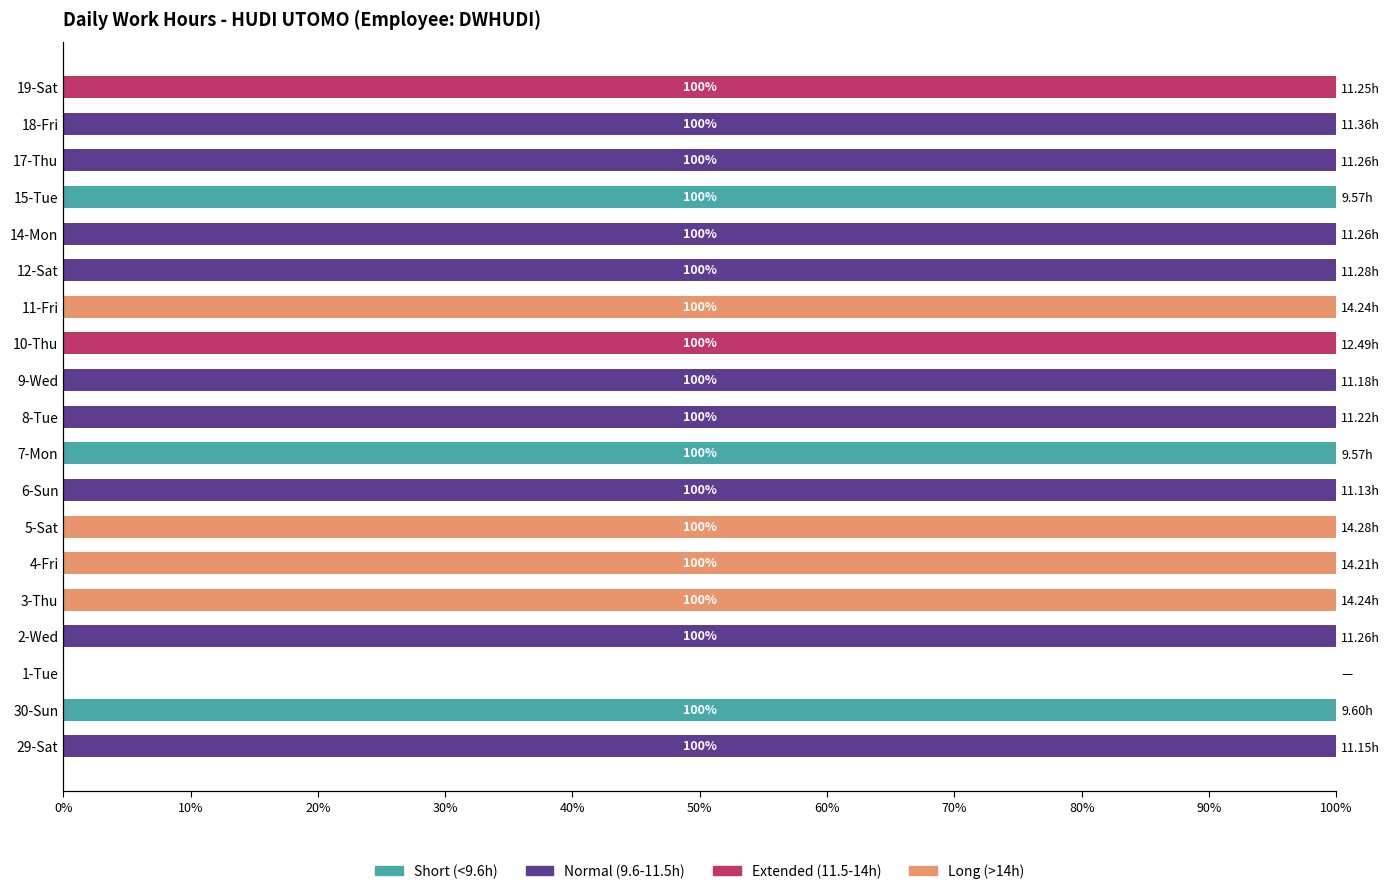

True or false: Short (<9.6h) has a value of 60 at 8-Tue.

False